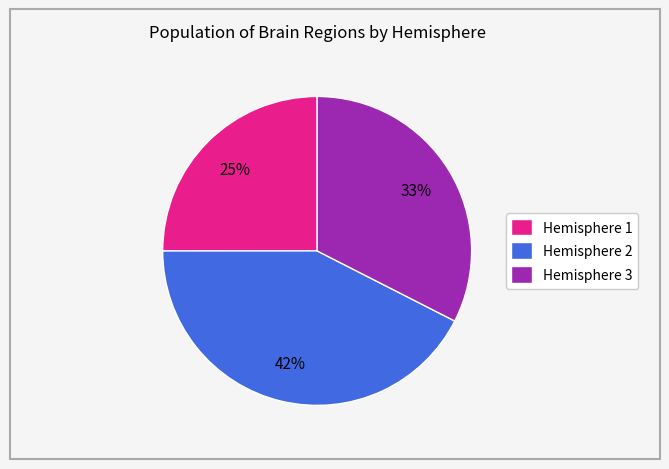

To the nearest percent, what is the average slice percentage?

33%